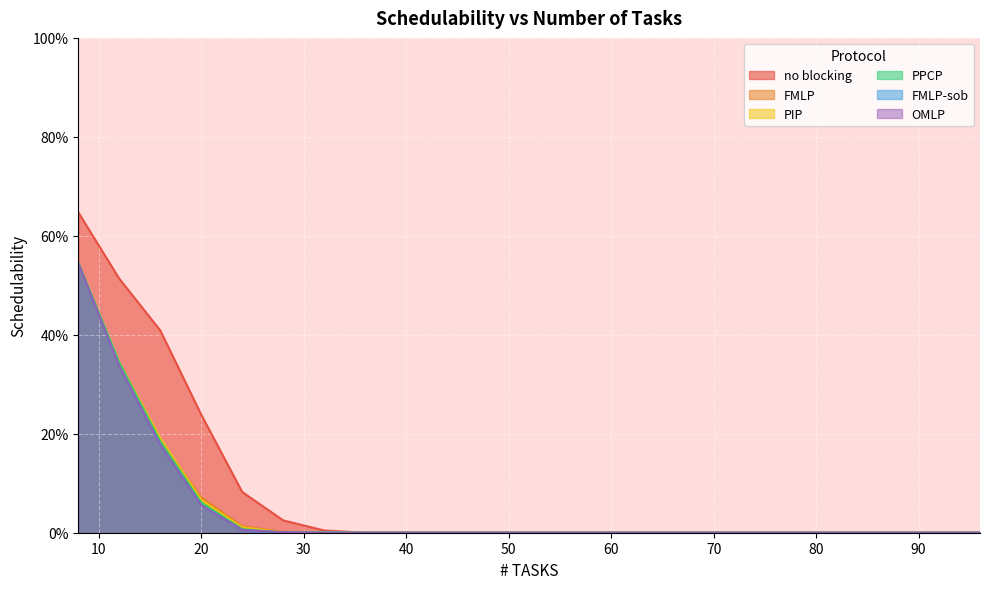

True or false: PPCP and FMLP intersect in this chart.

True